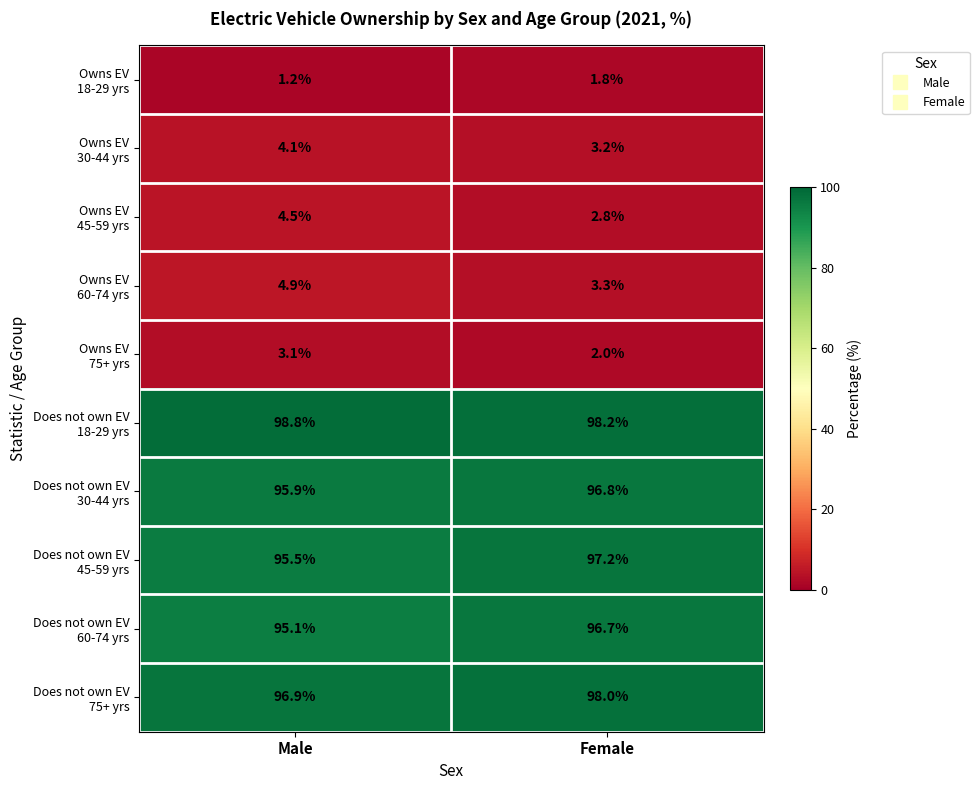

What is the spread (max minus min) of values at Female?

96.4